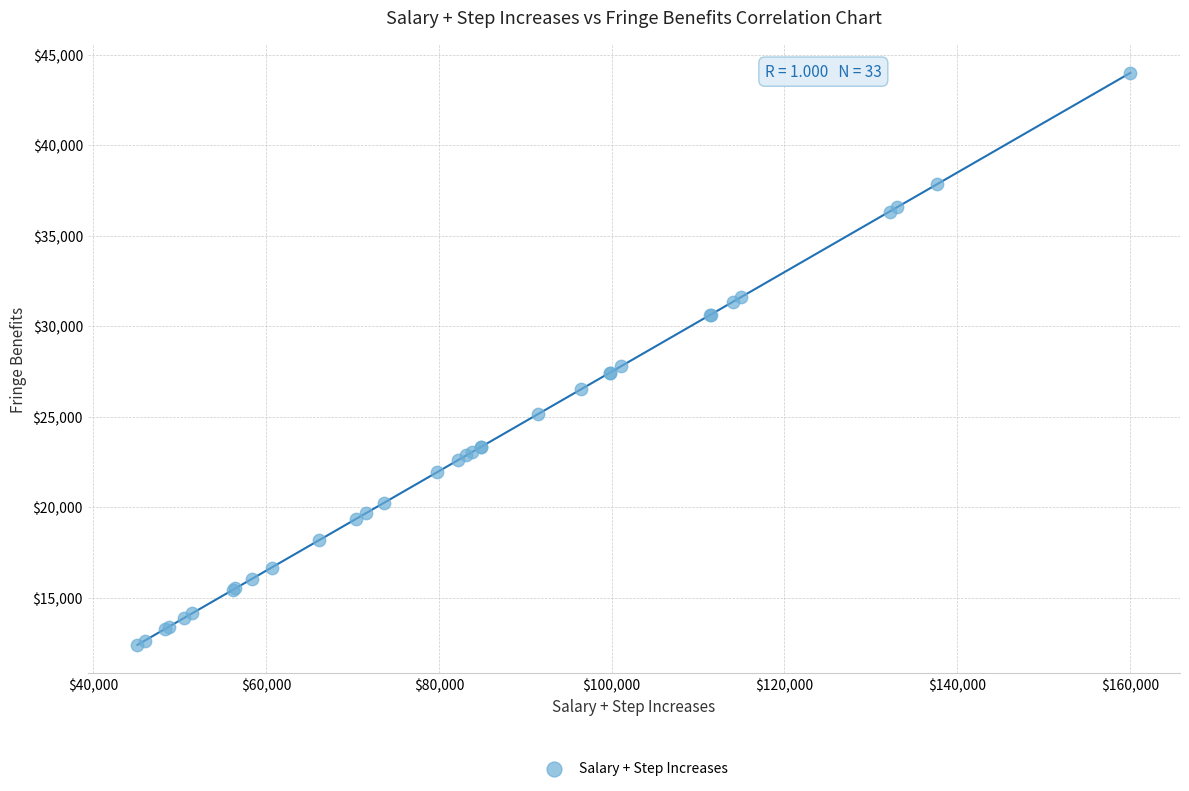

What Y value in the scatter plot is closest to 28206?

27810.3